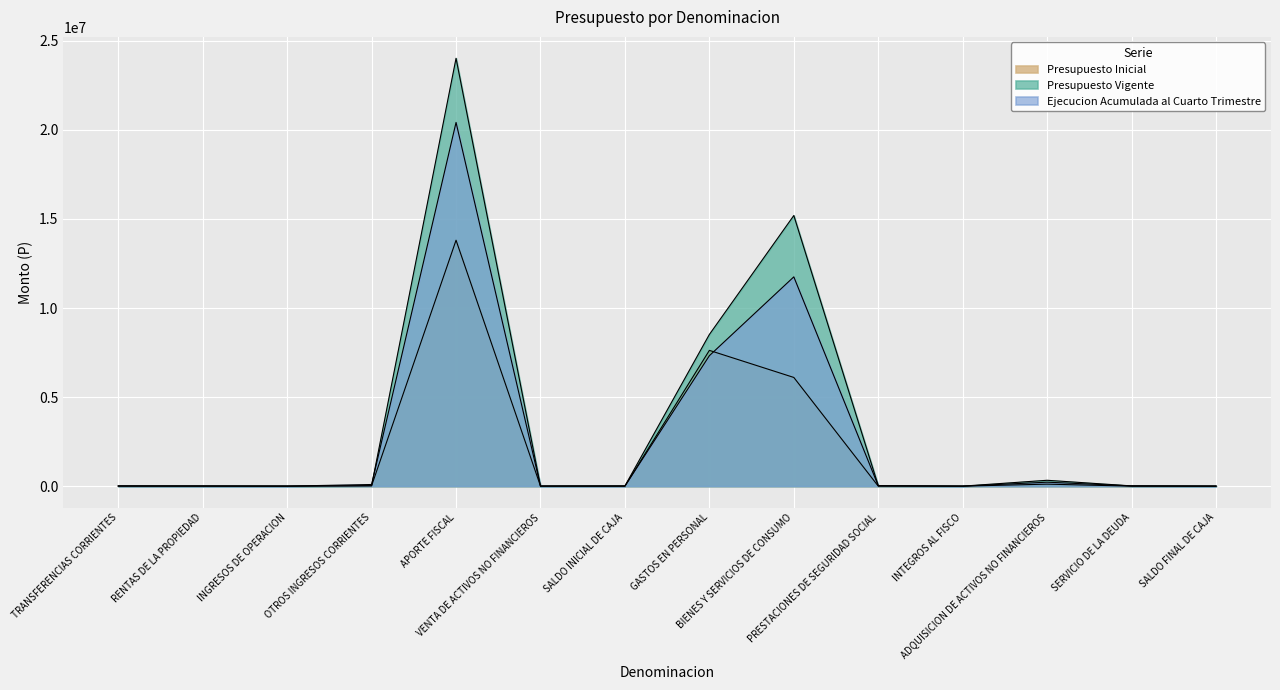

At which category is the sum across all series the highest?

APORTE FISCAL